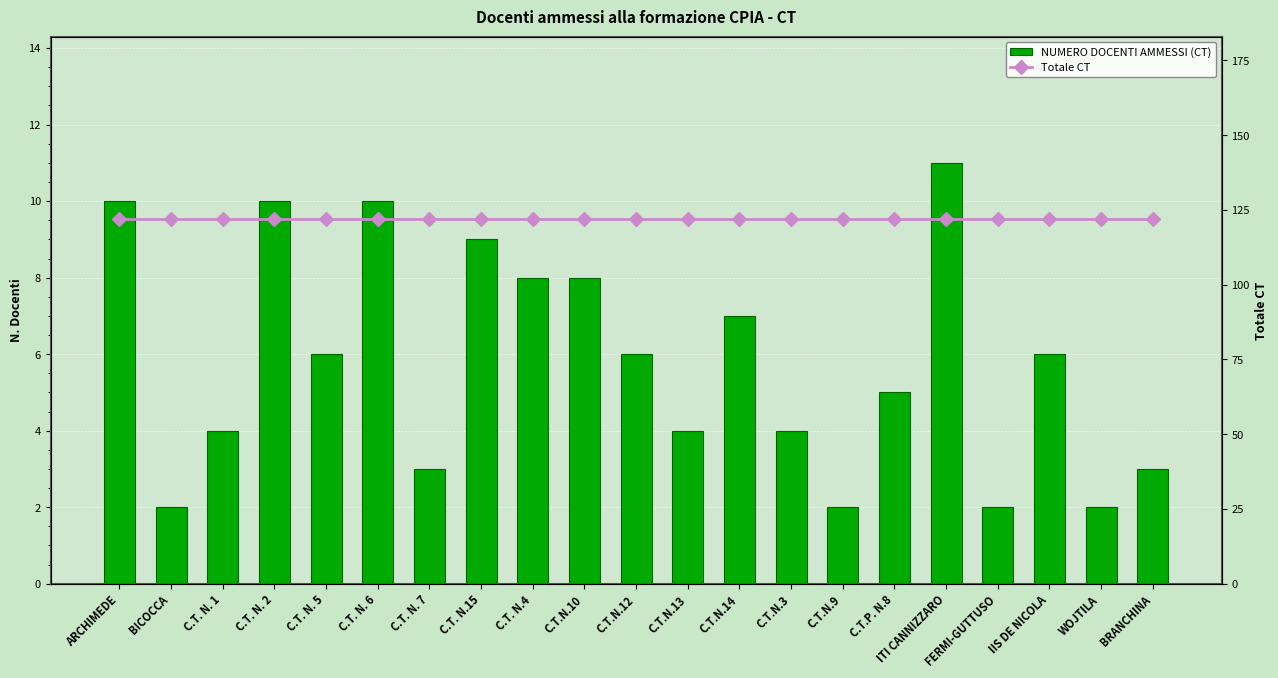

At which category is the sum across all series the highest?

ITI CANNIZZARO